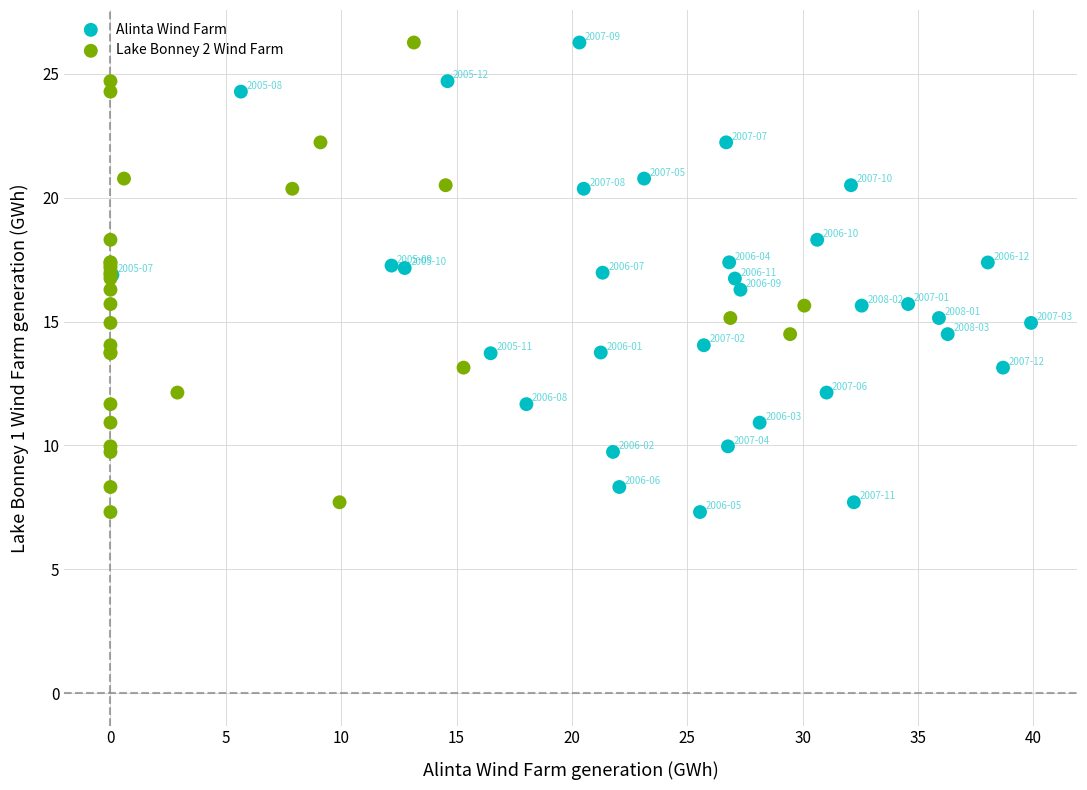

What are all the series names shown in the legend?

Alinta Wind Farm, Lake Bonney 2 Wind Farm